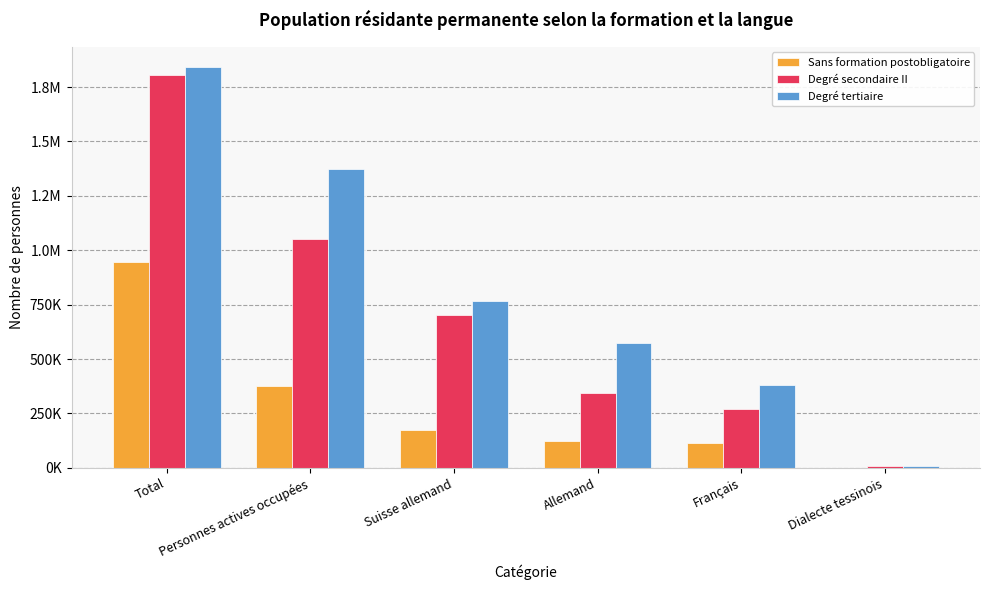

List the series in order of their overall mean, highest first.

Degré tertiaire, Degré secondaire II, Sans formation postobligatoire